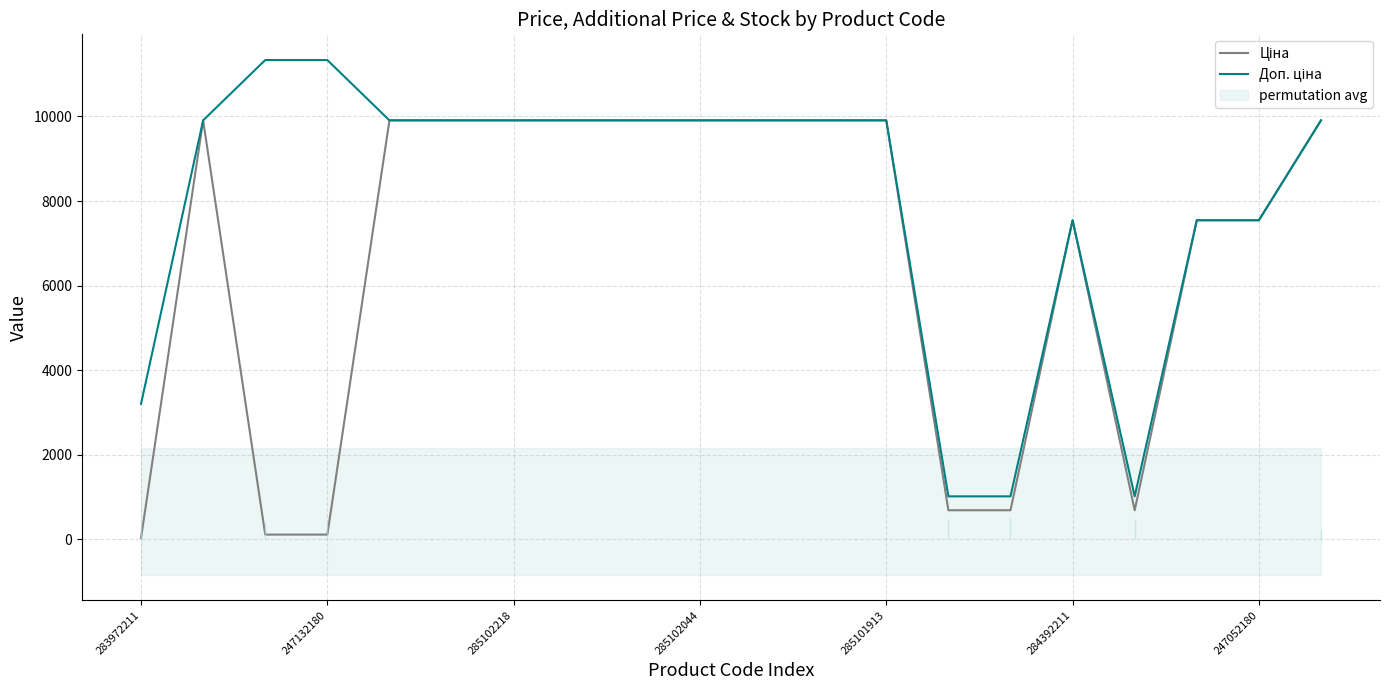

Where is Доп. ціна nearest to the value 6175?

284392211